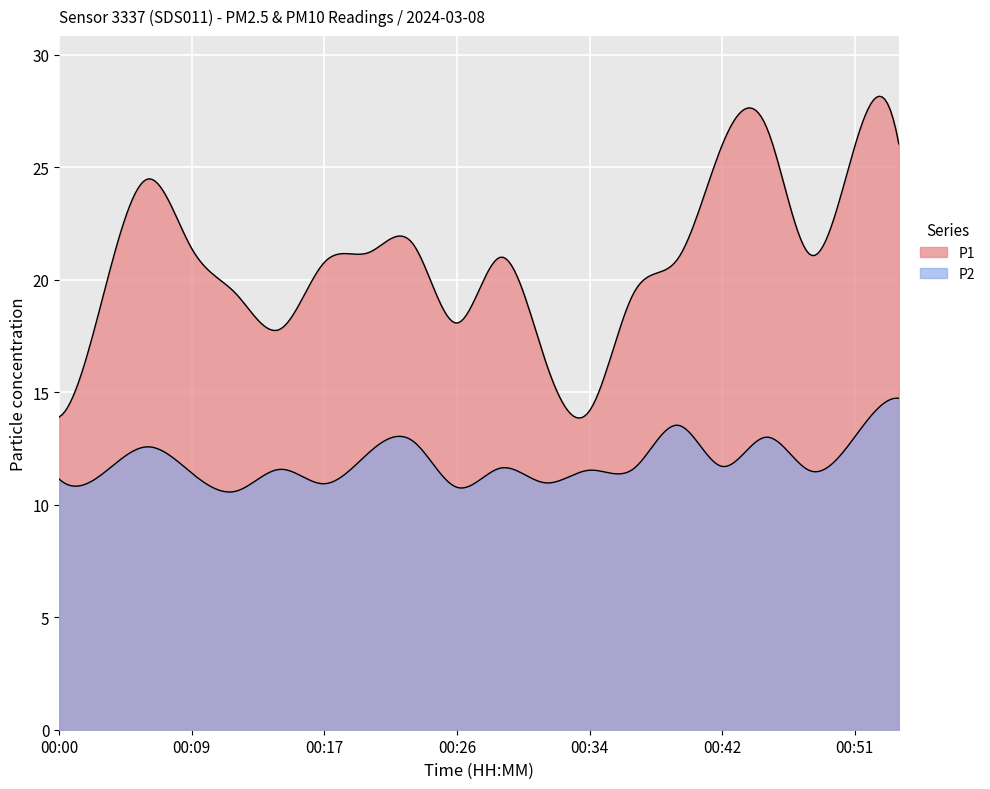

How many lines are shown in the chart?

2